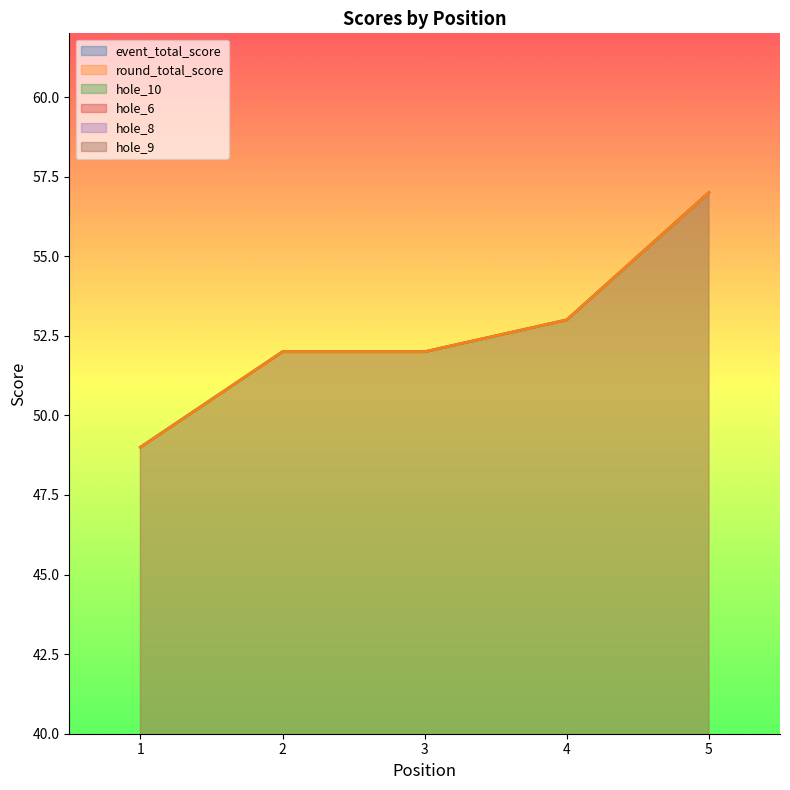

How many values in the hole_10 series are below 3?

1